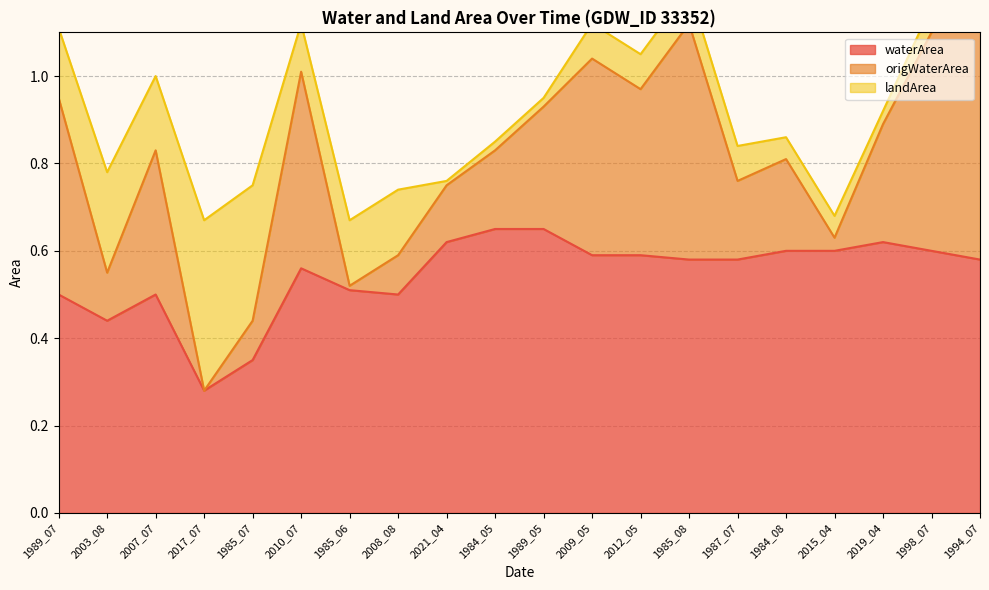

The value of waterArea at 2015_04 is 0.6. True or false?

True